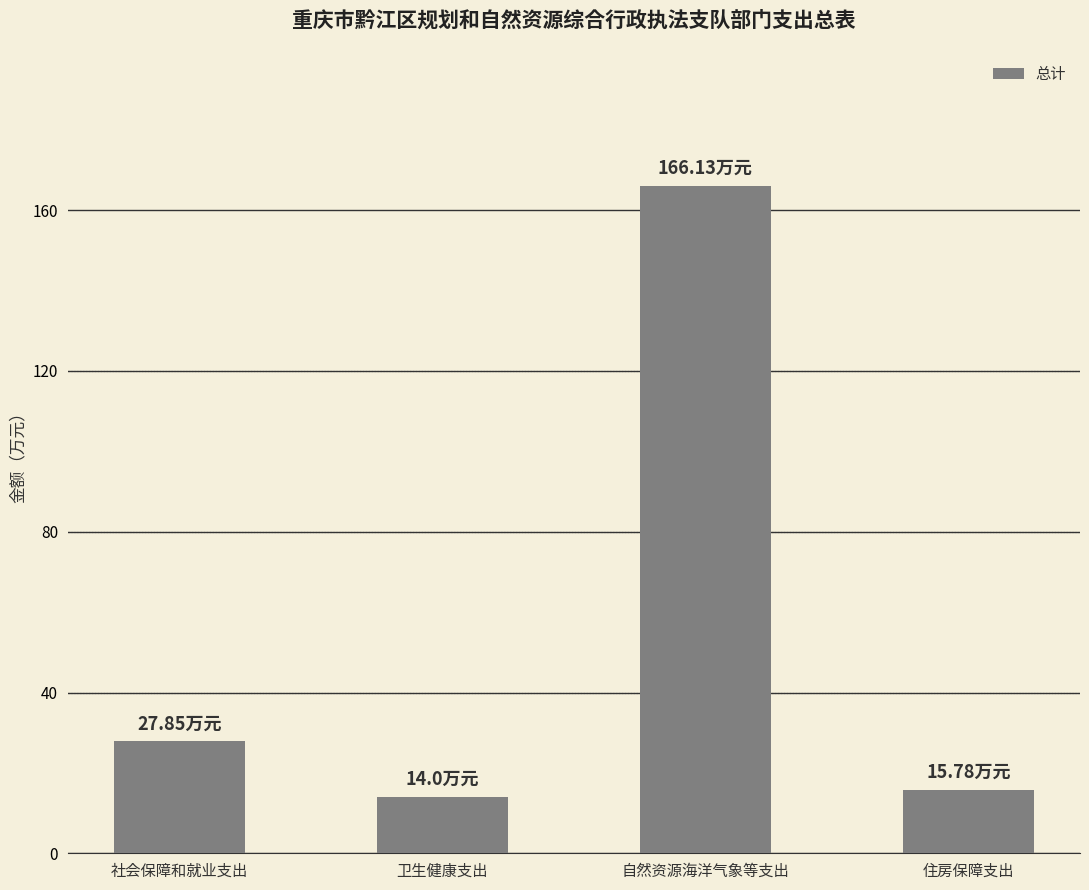

How many data points does each series have?

4